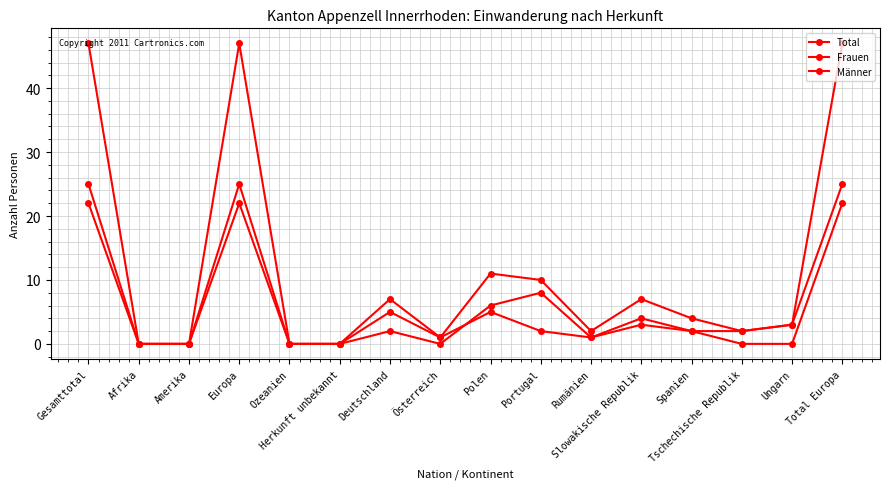

How many values in the Total series are below 4?

8